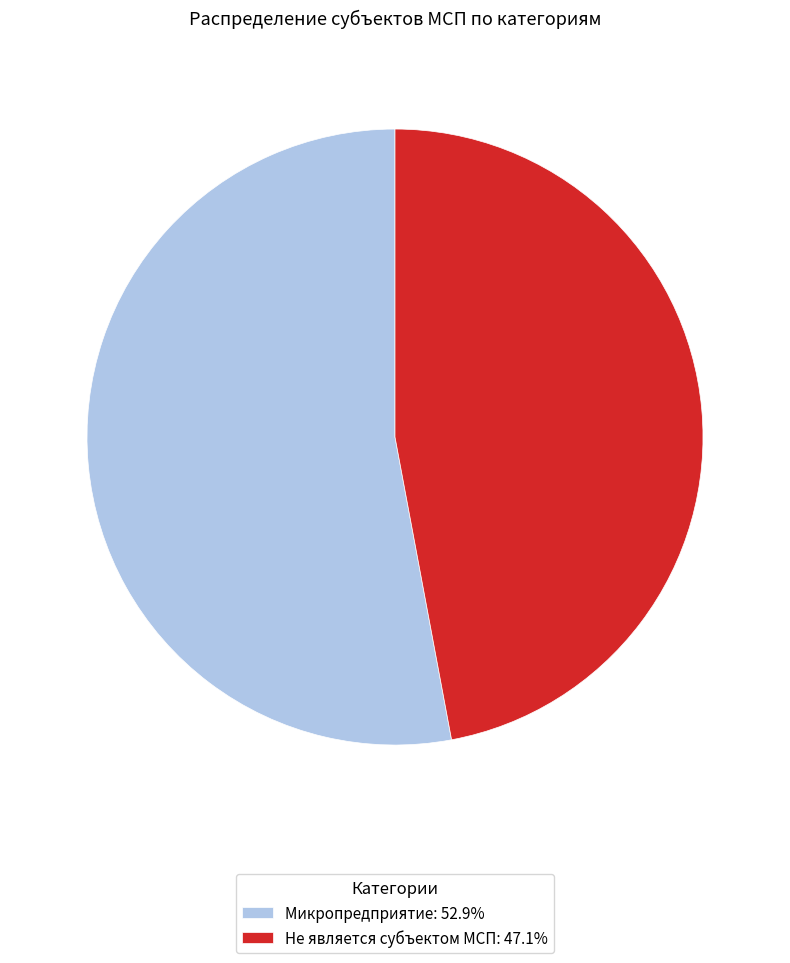

Rank the categories by value from lowest to highest.

Не является субъектом МСП, Микропредприятие